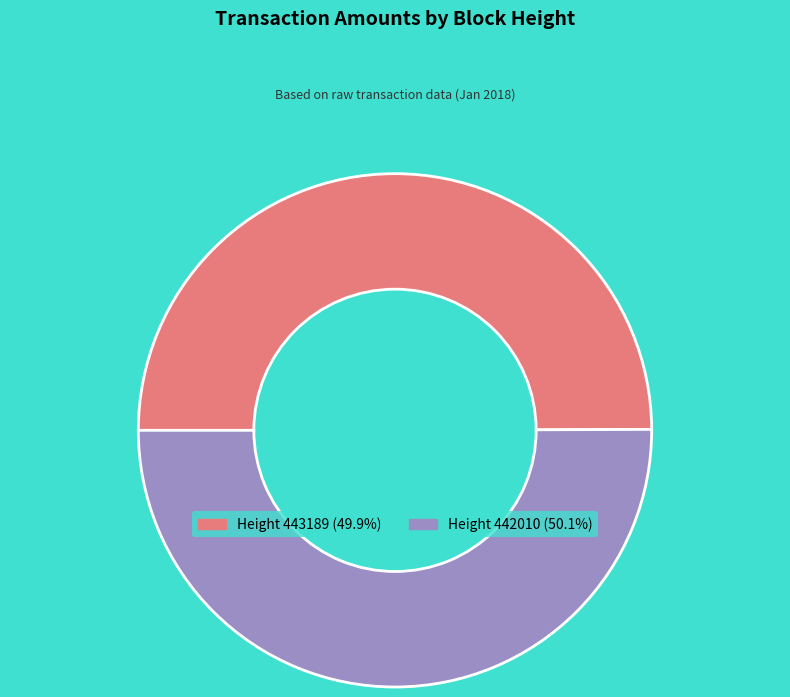

Approximately how many times larger is the value at Height 443189 (49.9%) compared to Height 442010 (50.1%)?

1.0